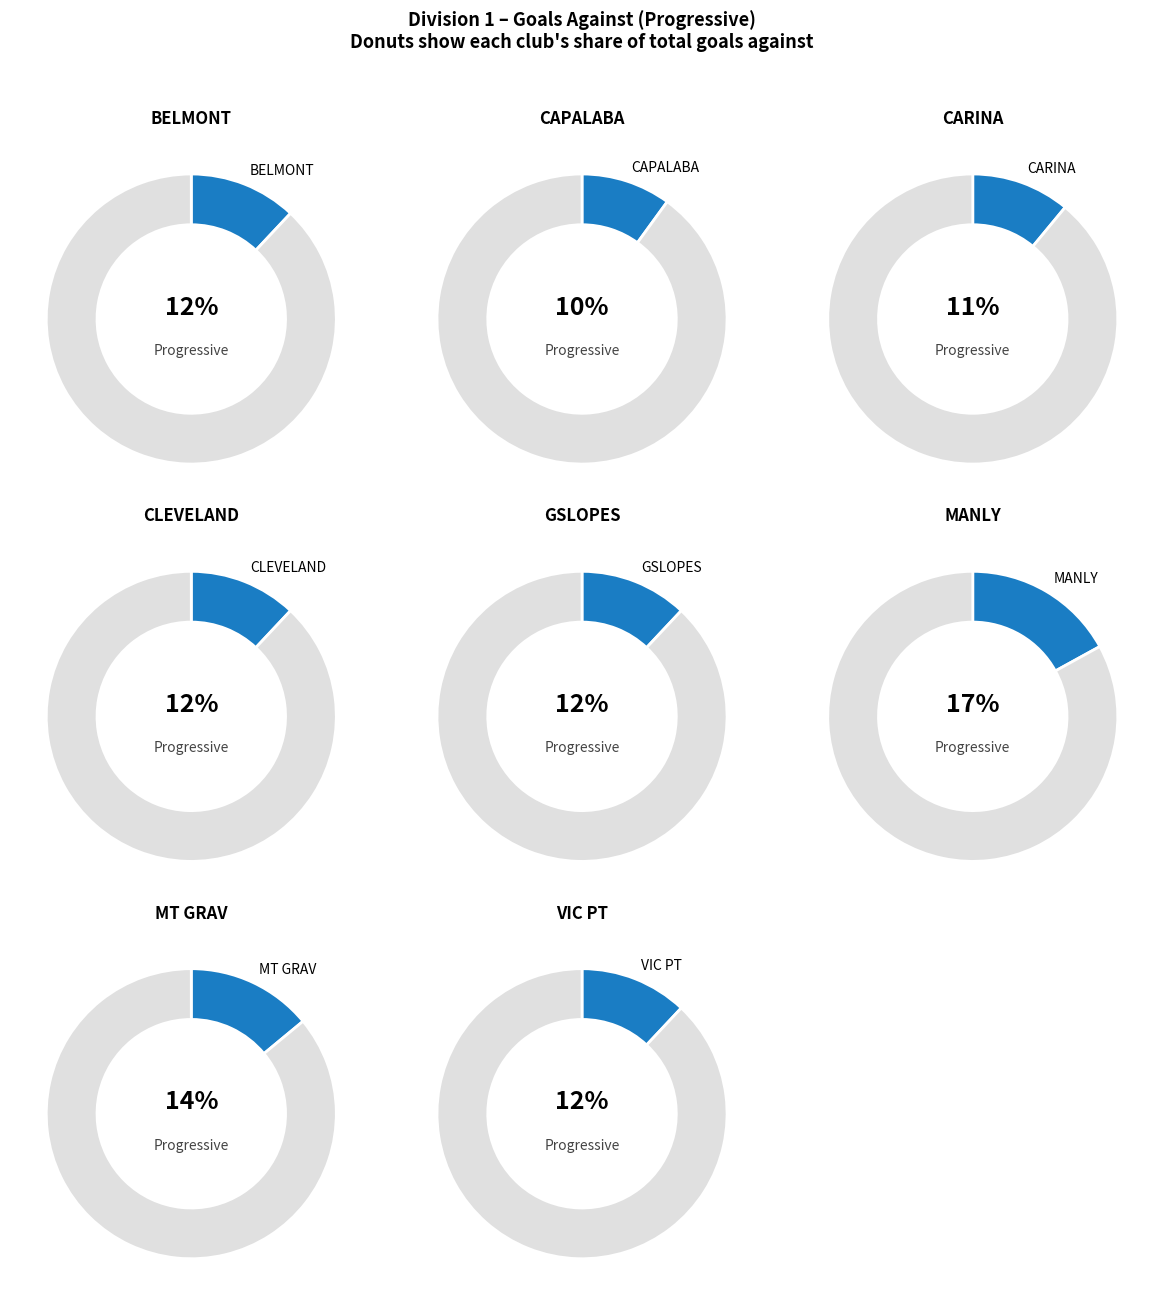

Which category has the biggest portion of the pie?

MANLY